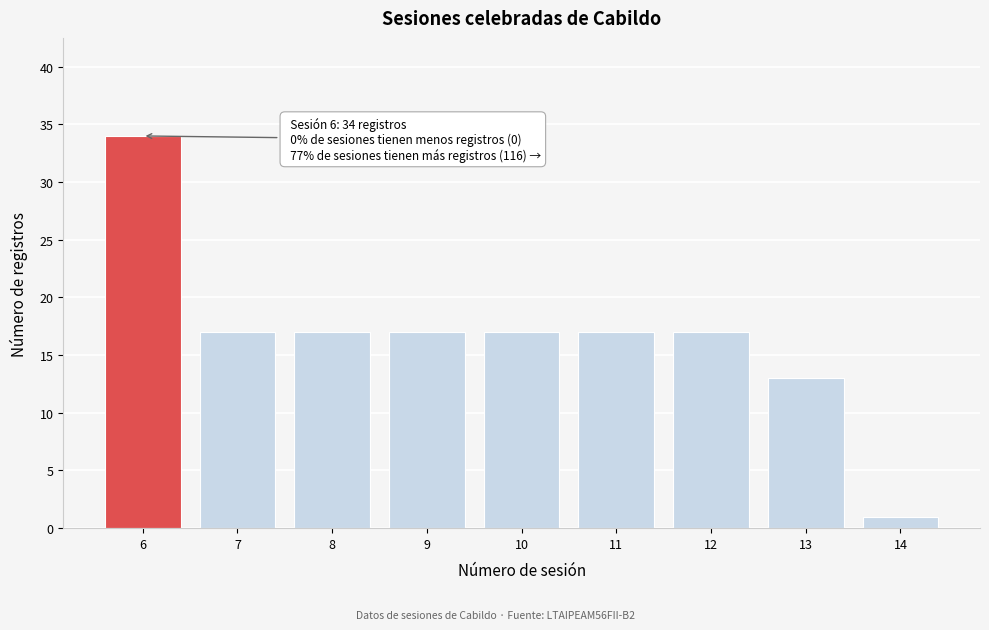

Reading left to right, extract all data points from this chart.

6=34	7=17	8=17	9=17	10=17	11=17	12=17	13=13	14=1